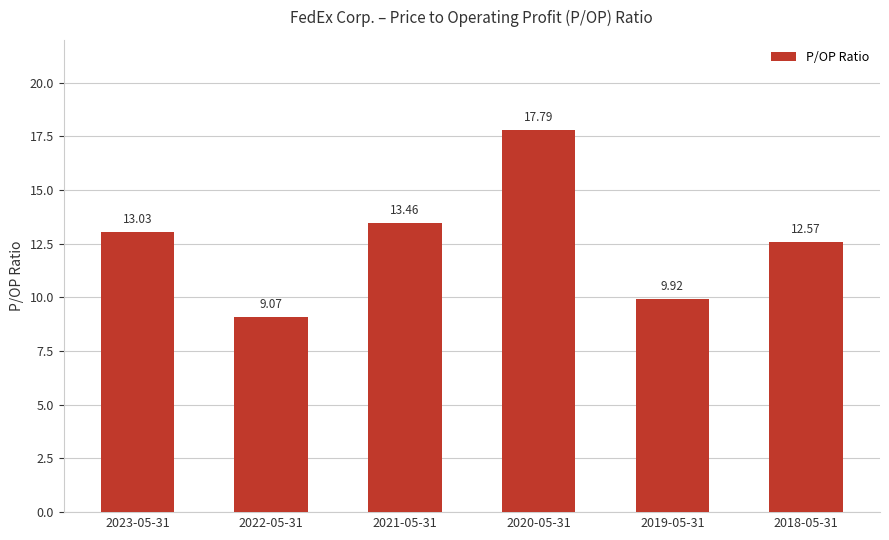

Which label corresponds to the smallest value in the chart?

2022-05-31